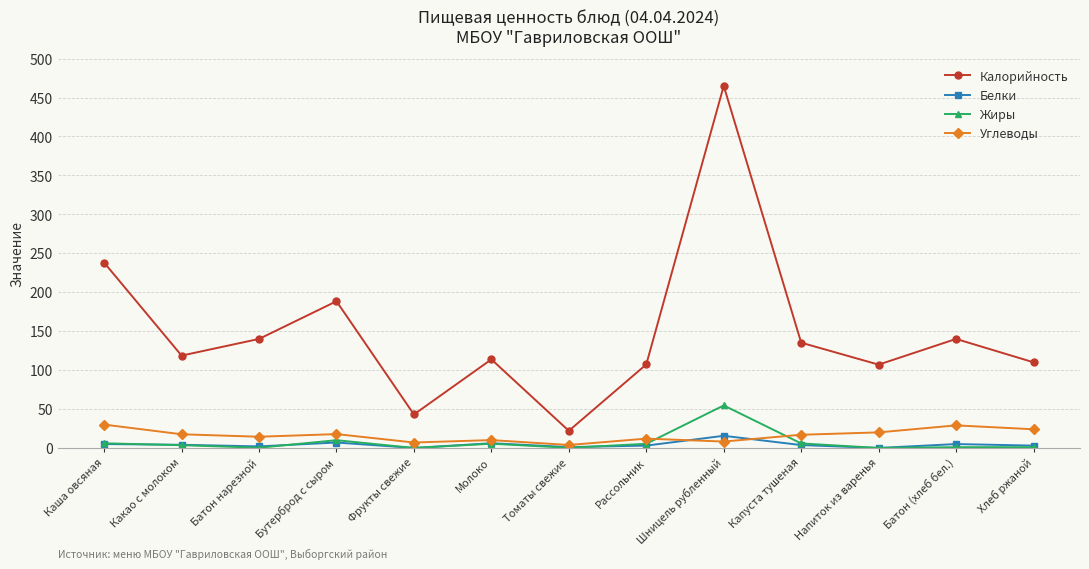

True or false: Белки has a value of 2.0 at Батон нарезной.

True